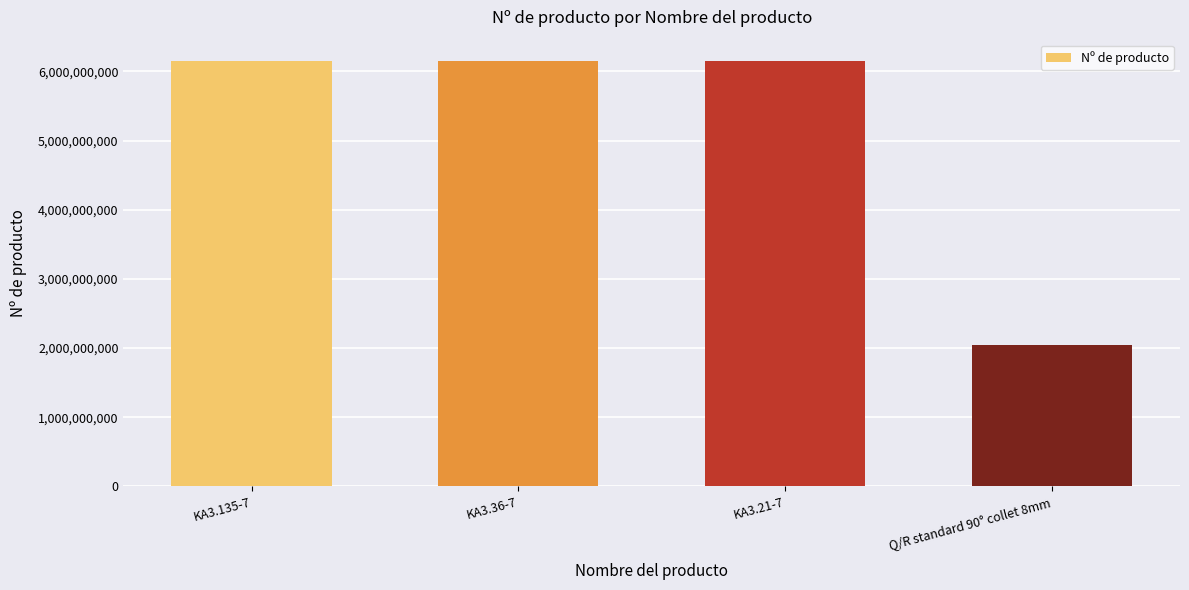

Is it true that the value at KA3.36-7 is 9972962748?

False